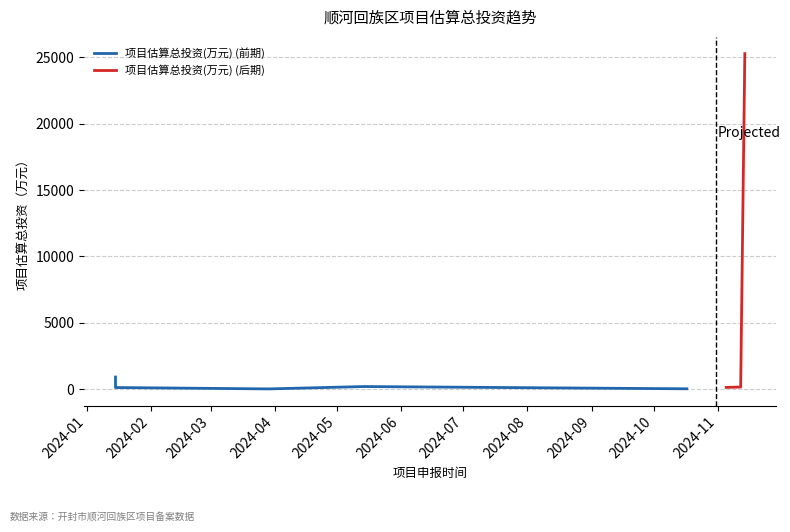

The value at 2024-11-14 is 25278.7. True or false?

True